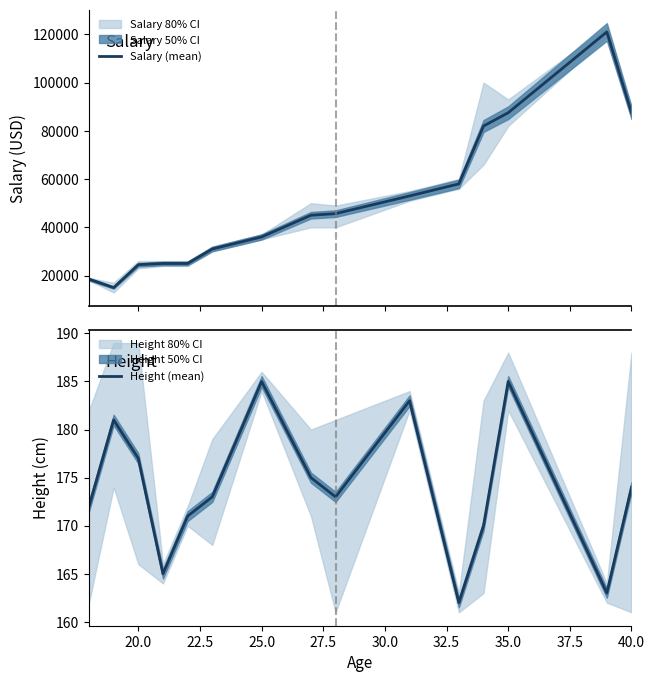

At how many categories does at least one series exceed 3220?

15